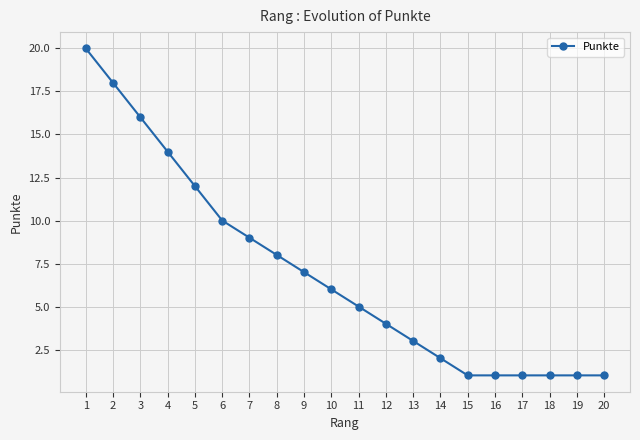

What is the sum of all values?

140